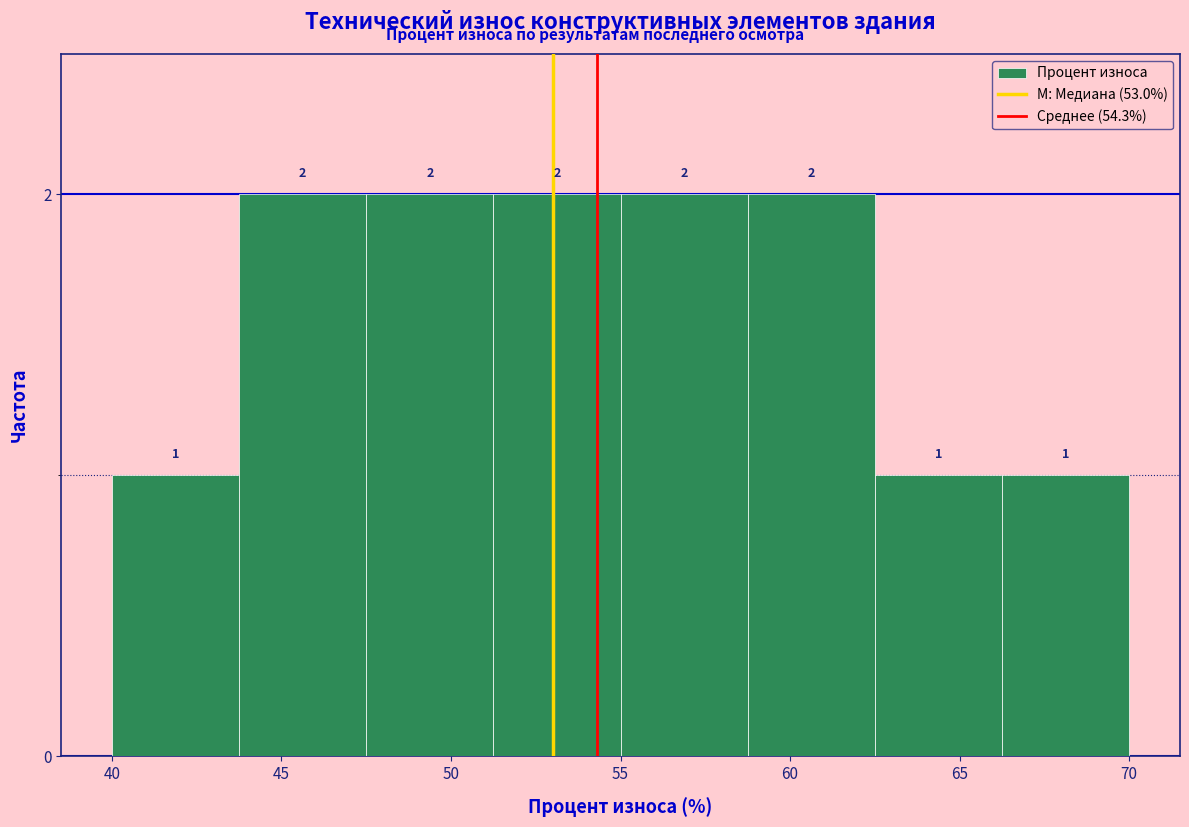

Reading left to right, transcribe this chart: for each bar, give the range it covers on the x-axis and its height. The bar edges are not printed on the chart, so give them approximately, as read against the axis.

40.00 to 43.75: 1
43.75 to 47.50: 2
47.50 to 51.25: 2
51.25 to 55.00: 2
55.00 to 58.75: 2
58.75 to 62.50: 2
62.50 to 66.25: 1
66.25 to 70.00: 1